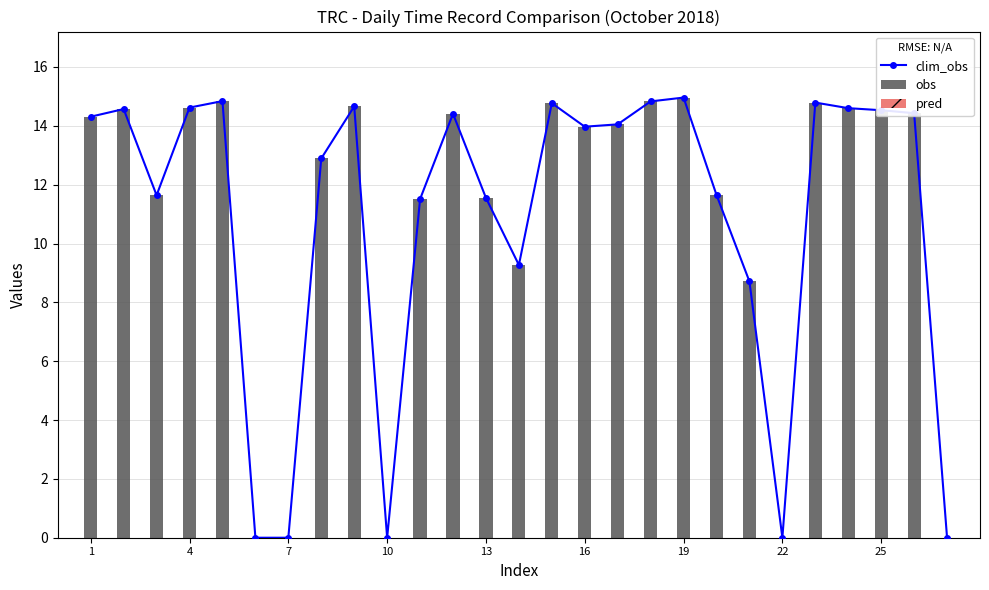

True or false: obs has a value of 19.1 at 25.

False